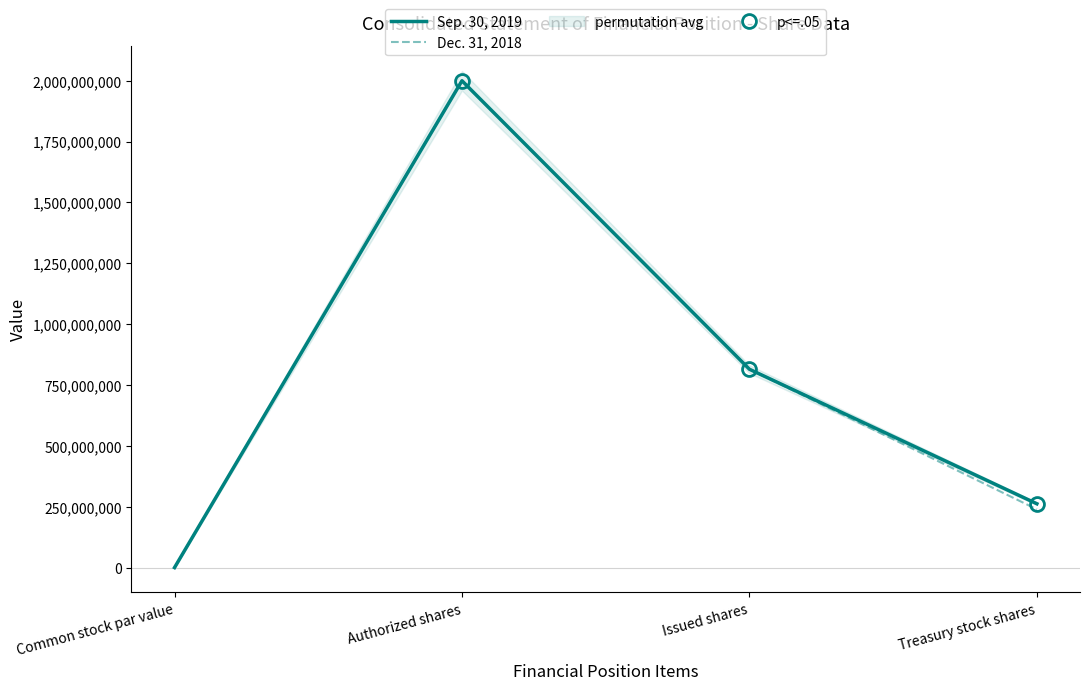

Which series has the largest total across all categories?

Sep. 30, 2019